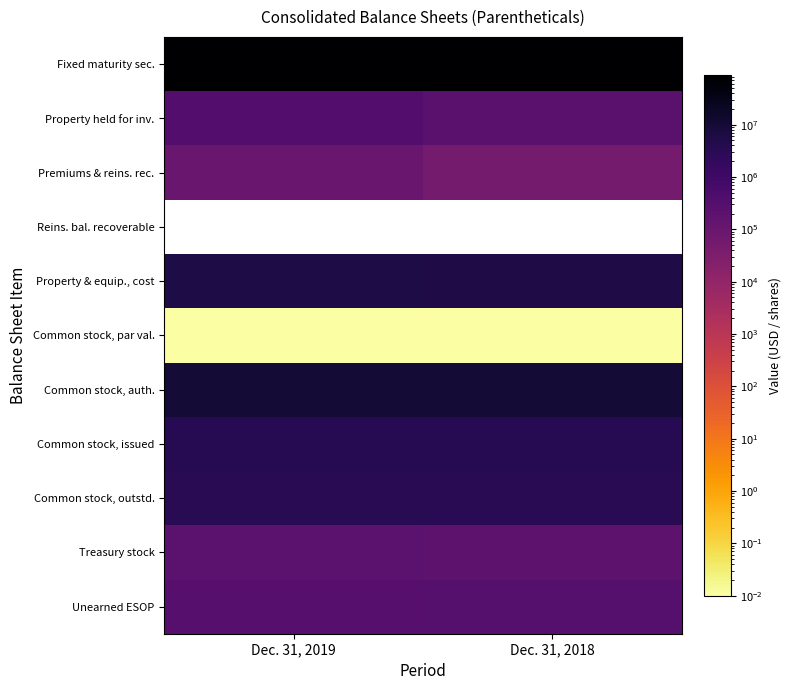

Read the Property held for inv. value at Dec. 31, 2019.

332218.0